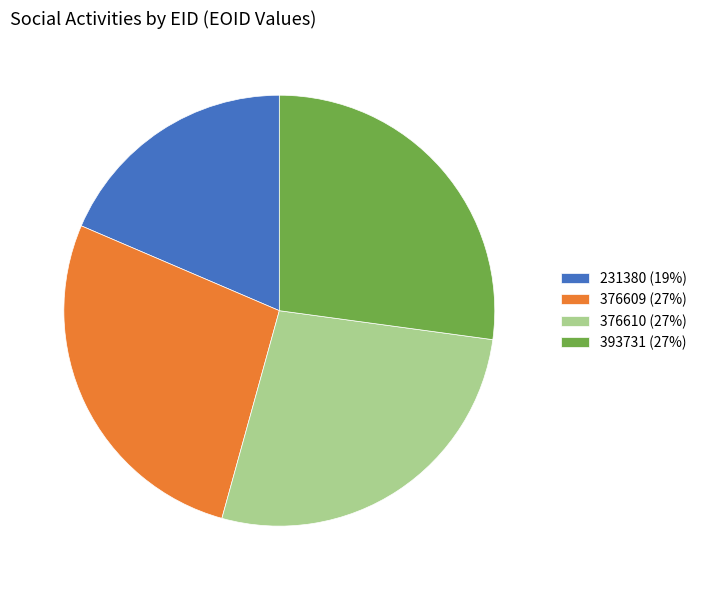

How many slices are in this pie chart?

4